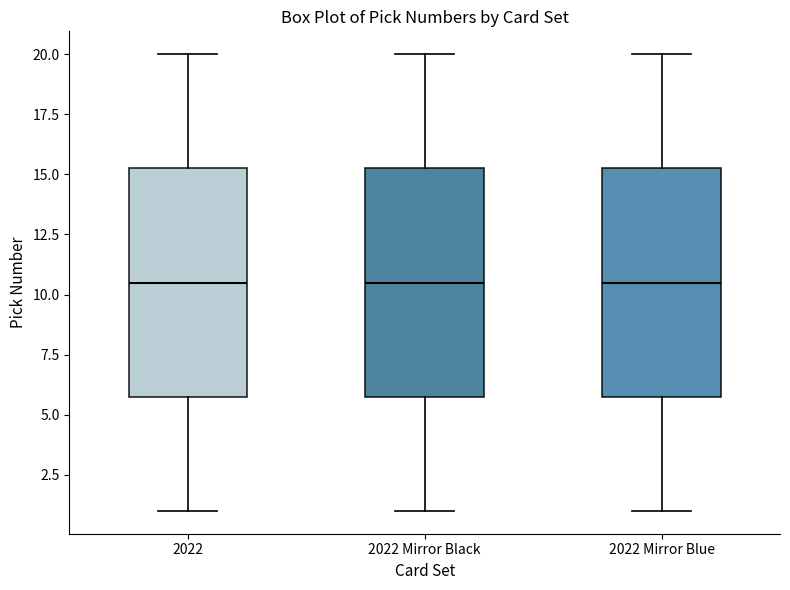

Reading left to right, read every box against the y-axis: the position of its median line, the range the box covers, and the ends of its whiskers. The values are not printed on the chart, so give them approximately, as read against the axis.

2022: median 10.5, box 6.0 to 15.5, whiskers 1.0 to 20.0
2022 Mirror Black: median 10.5, box 6.0 to 15.5, whiskers 1.0 to 20.0
2022 Mirror Blue: median 10.5, box 6.0 to 15.5, whiskers 1.0 to 20.0